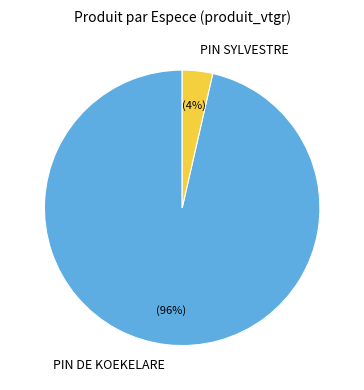

Rank the categories by value from lowest to highest.

PIN SYLVESTRE, PIN DE KOEKELARE